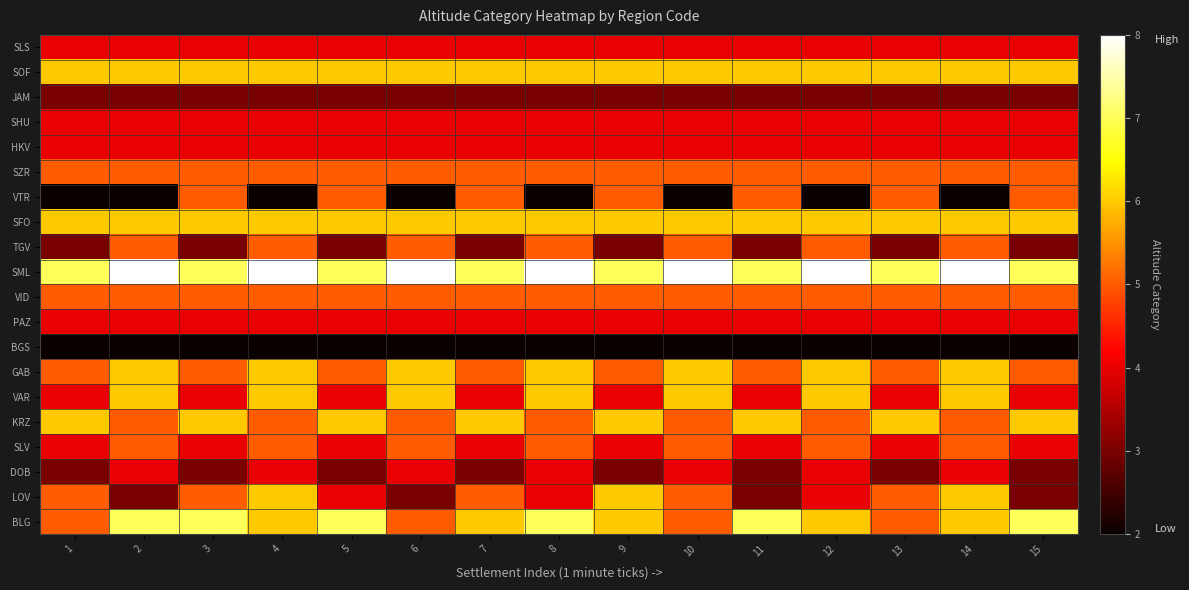

Reading left to right, extract all data points from this chart.

BLG: 1=5	2=7	3=7	4=6	5=7	6=5	7=6	8=7	9=6	10=5	11=7	12=6	13=5	14=6	15=7
LOV: 1=5	2=3	3=5	4=6	5=4	6=3	7=5	8=4	9=6	10=5	11=3	12=4	13=5	14=6	15=3
DOB: 1=3	2=4	3=3	4=4	5=3	6=4	7=3	8=4	9=3	10=4	11=3	12=4	13=3	14=4	15=3
SLV: 1=4	2=5	3=4	4=5	5=4	6=5	7=4	8=5	9=4	10=5	11=4	12=5	13=4	14=5	15=4
KRZ: 1=6	2=5	3=6	4=5	5=6	6=5	7=6	8=5	9=6	10=5	11=6	12=5	13=6	14=5	15=6
VAR: 1=4	2=6	3=4	4=6	5=4	6=6	7=4	8=6	9=4	10=6	11=4	12=6	13=4	14=6	15=4
GAB: 1=5	2=6	3=5	4=6	5=5	6=6	7=5	8=6	9=5	10=6	11=5	12=6	13=5	14=6	15=5
BGS: 1=2	2=2	3=2	4=2	5=2	6=2	7=2	8=2	9=2	10=2	11=2	12=2	13=2	14=2	15=2
PAZ: 1=4	2=4	3=4	4=4	5=4	6=4	7=4	8=4	9=4	10=4	11=4	12=4	13=4	14=4	15=4
VID: 1=5	2=5	3=5	4=5	5=5	6=5	7=5	8=5	9=5	10=5	11=5	12=5	13=5	14=5	15=5
SML: 1=7	2=8	3=7	4=8	5=7	6=8	7=7	8=8	9=7	10=8	11=7	12=8	13=7	14=8	15=7
TGV: 1=3	2=5	3=3	4=5	5=3	6=5	7=3	8=5	9=3	10=5	11=3	12=5	13=3	14=5	15=3
SFO: 1=6	2=6	3=6	4=6	5=6	6=6	7=6	8=6	9=6	10=6	11=6	12=6	13=6	14=6	15=6
VTR: 1=2	2=2	3=5	4=2	5=5	6=2	7=5	8=2	9=5	10=2	11=5	12=2	13=5	14=2	15=5
SZR: 1=5	2=5	3=5	4=5	5=5	6=5	7=5	8=5	9=5	10=5	11=5	12=5	13=5	14=5	15=5
HKV: 1=4	2=4	3=4	4=4	5=4	6=4	7=4	8=4	9=4	10=4	11=4	12=4	13=4	14=4	15=4
SHU: 1=4	2=4	3=4	4=4	5=4	6=4	7=4	8=4	9=4	10=4	11=4	12=4	13=4	14=4	15=4
JAM: 1=3	2=3	3=3	4=3	5=3	6=3	7=3	8=3	9=3	10=3	11=3	12=3	13=3	14=3	15=3
SOF: 1=6	2=6	3=6	4=6	5=6	6=6	7=6	8=6	9=6	10=6	11=6	12=6	13=6	14=6	15=6
SLS: 1=4	2=4	3=4	4=4	5=4	6=4	7=4	8=4	9=4	10=4	11=4	12=4	13=4	14=4	15=4